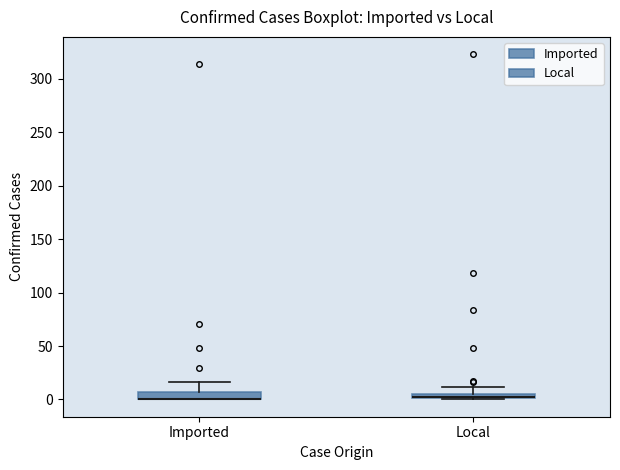

Where is the lower edge of the box for Local on the y-axis? The values are not printed on the chart, so give them approximately, as read against the axis.

0